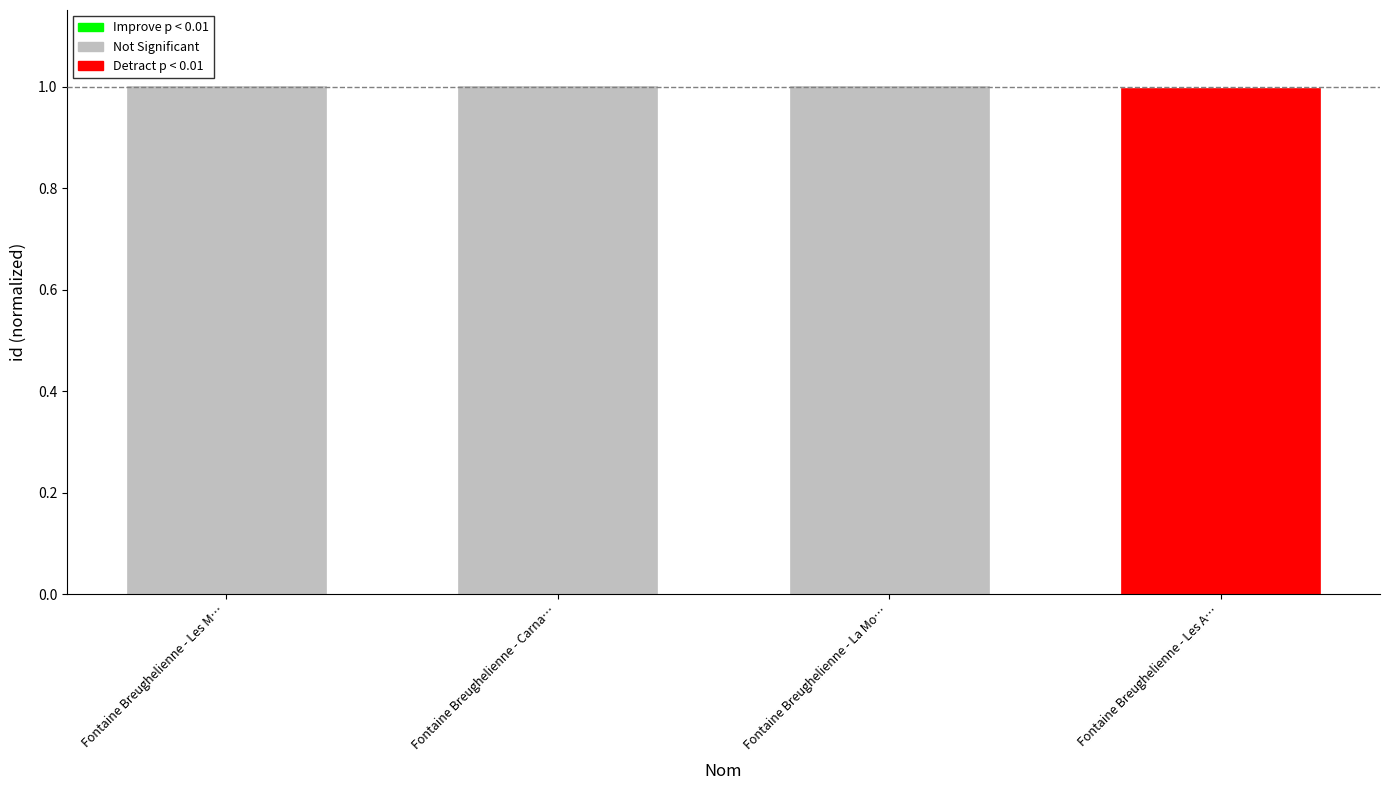

Are the bars grouped side by side (vs. stacked)?

No